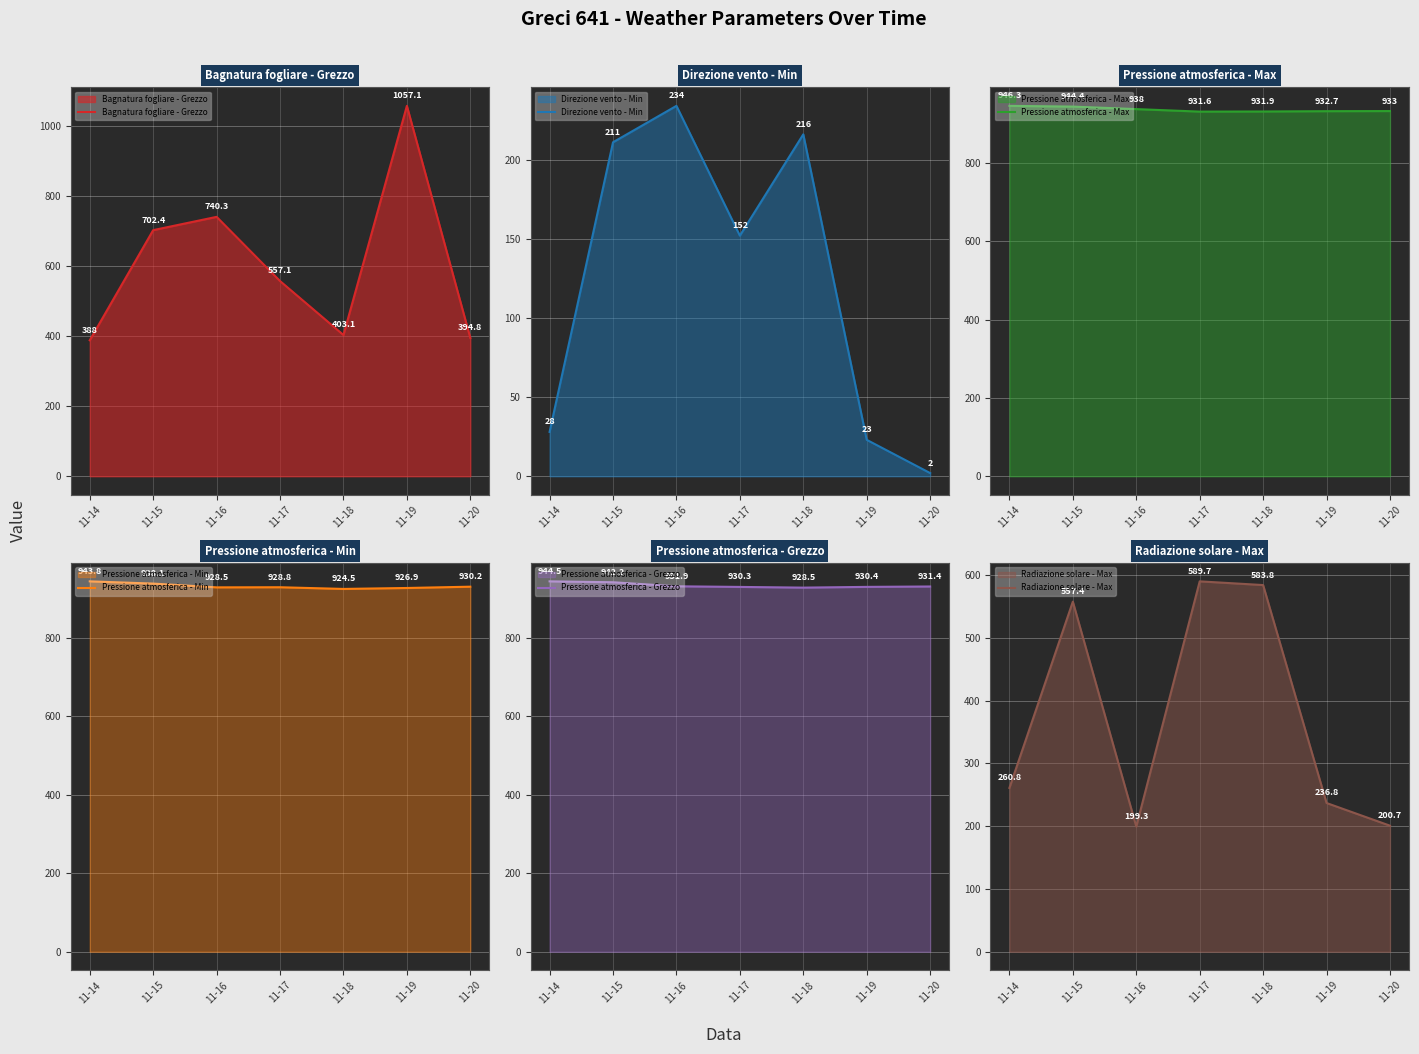

What are all the series names shown in the legend?

Bagnatura fogliare - Grezzo, Direzione vento - Min, Pressione atmosferica - Max, Pressione atmosferica - Min, Pressione atmosferica - Grezzo, Radiazione solare - Max